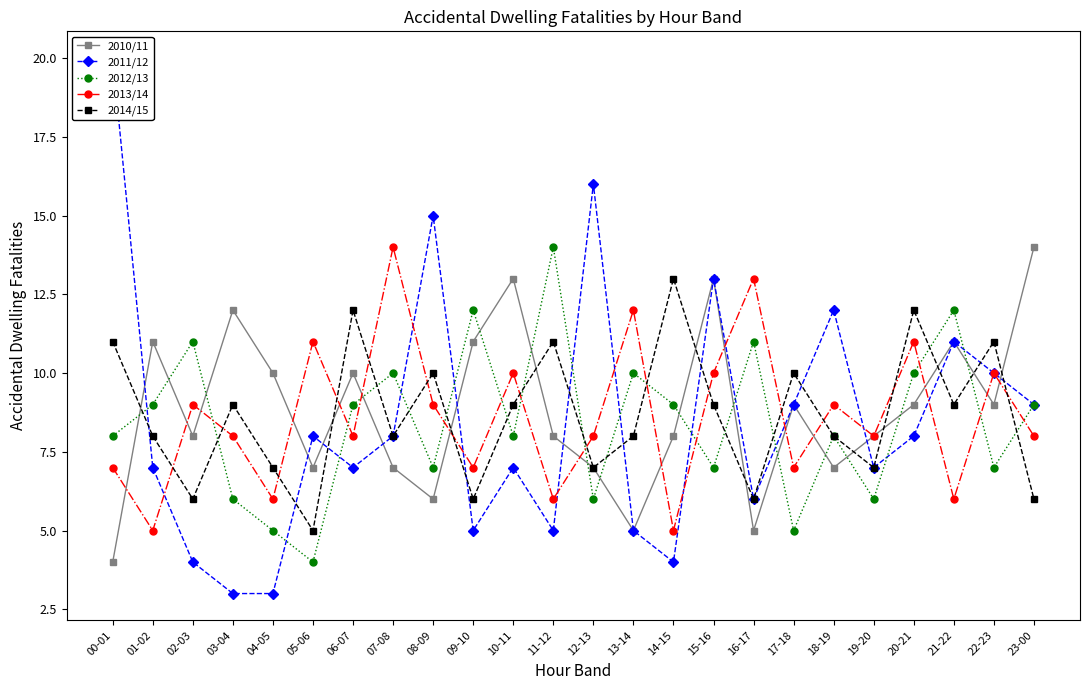

At which category does 2014/15 reach its first local valley?

02-03